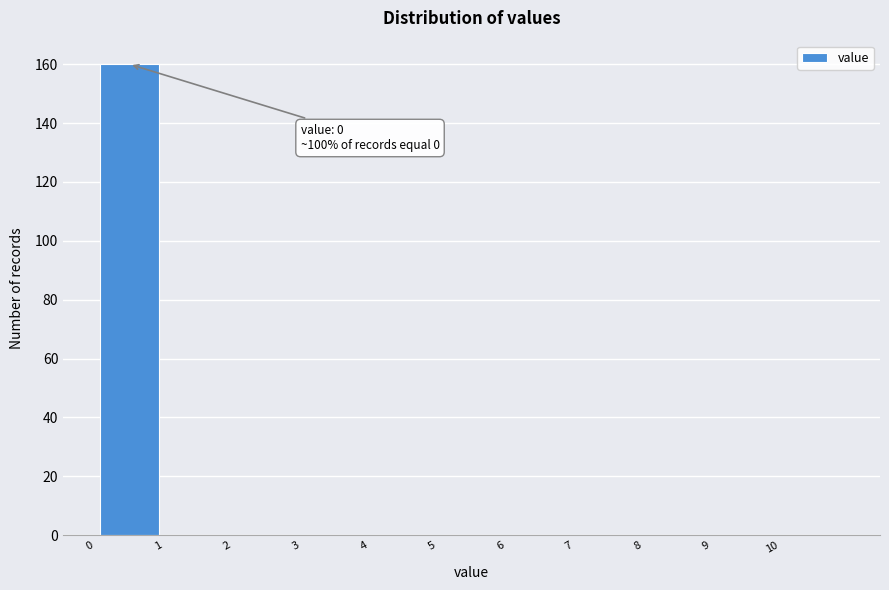

Which range on the x-axis has the tallest bar?

0 to 1